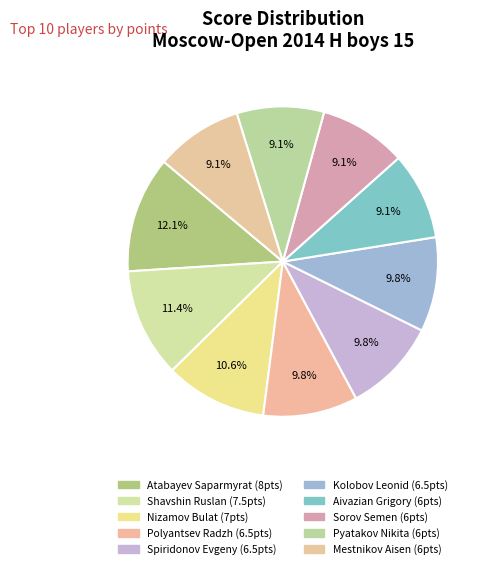

Between Polyantsev Radzh and Pyatakov Nikita, which is larger?

Polyantsev Radzh